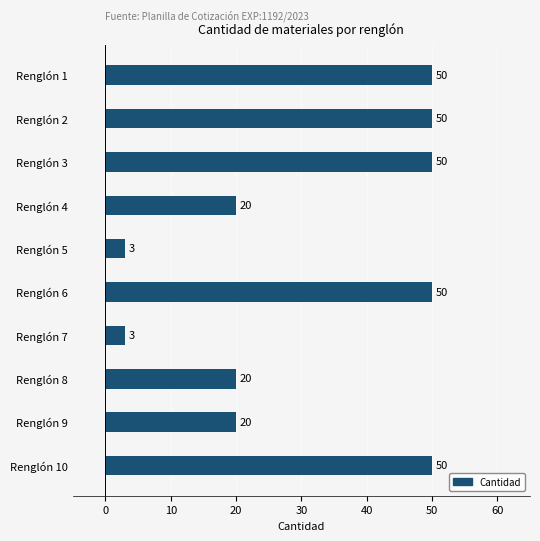

What is the greatest value displayed?

50